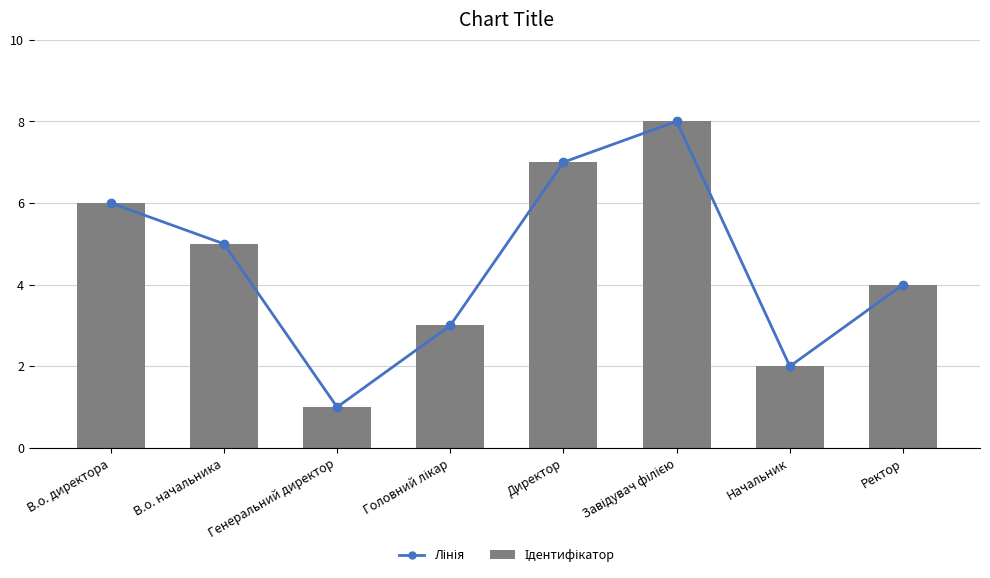

Rank the series by their maximum value, from lowest to highest.

Лінія, Ідентифікатор